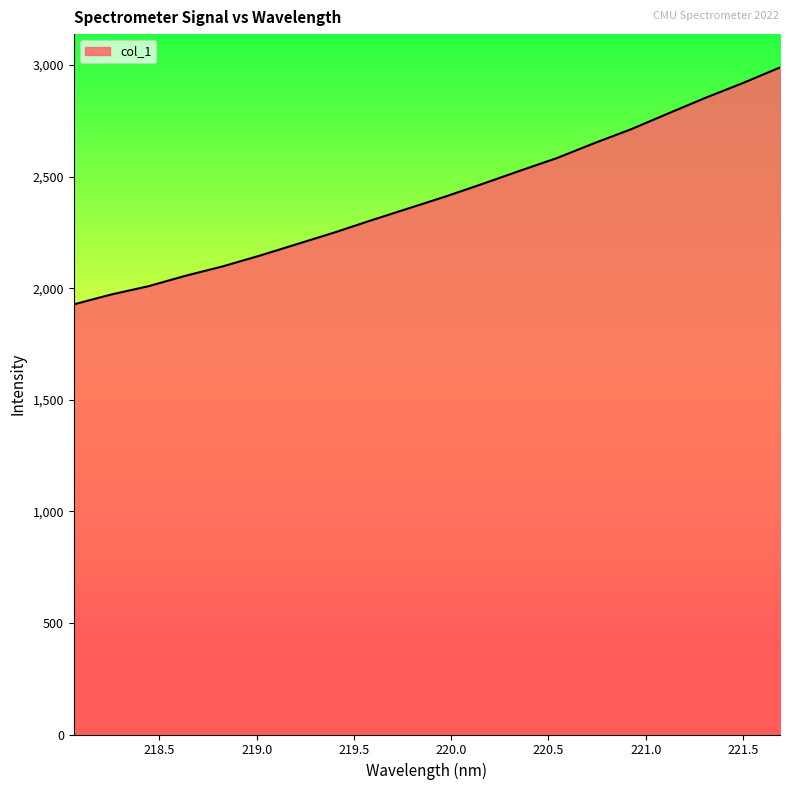

What is the average value?

2410.3